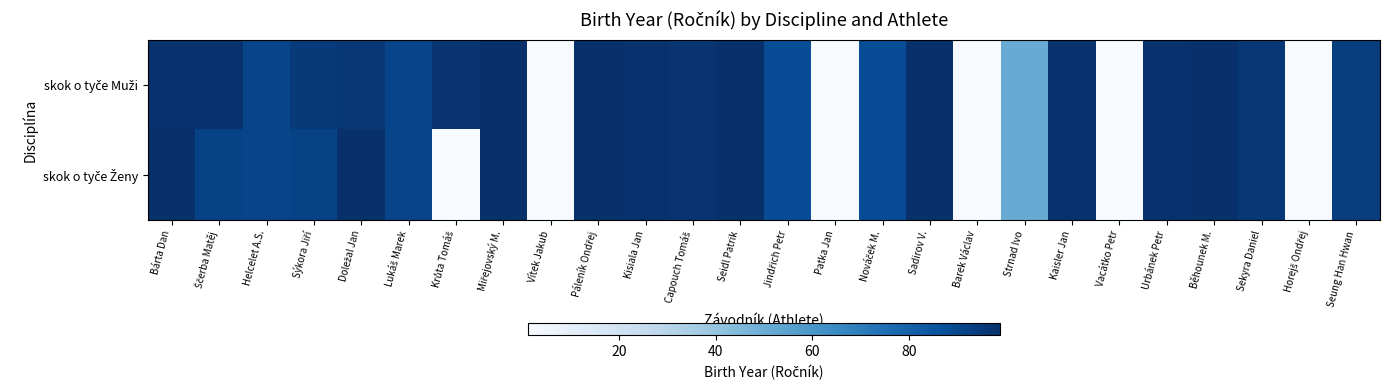

What is the greatest value displayed?

99